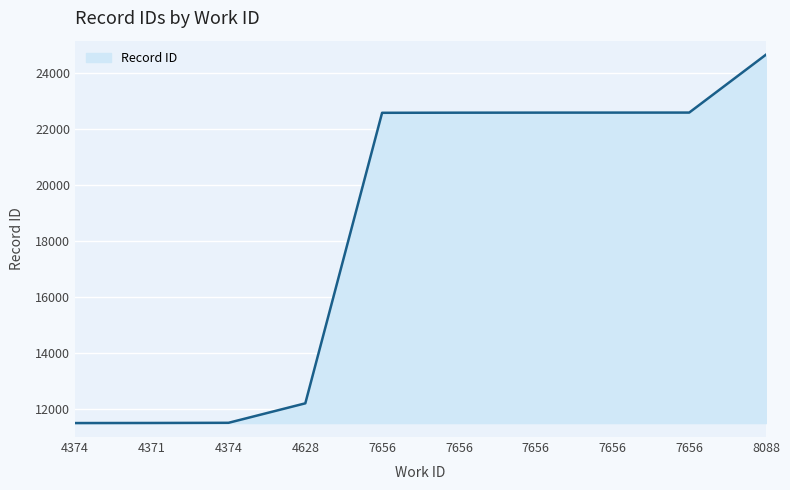

Rank the categories by value from lowest to highest.

4374, 4371, 4374, 4628, 7656, 7656, 7656, 7656, 7656, 8088